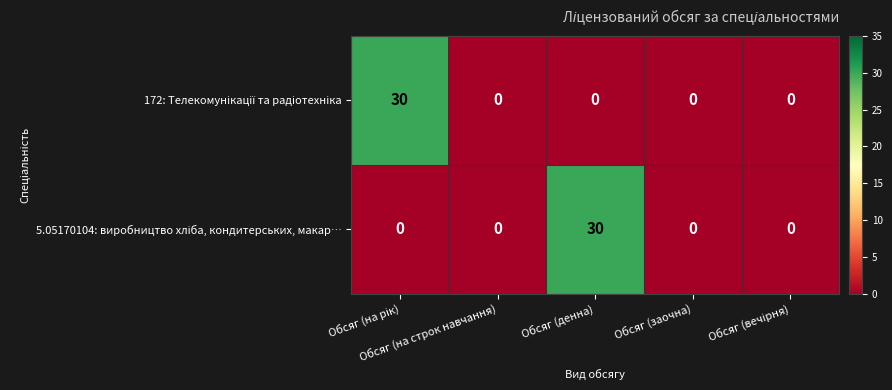

Which series changed the most between Обсяг (на рік) and Обсяг (вечірня)?

172: Телекомунікації та радіотехніка